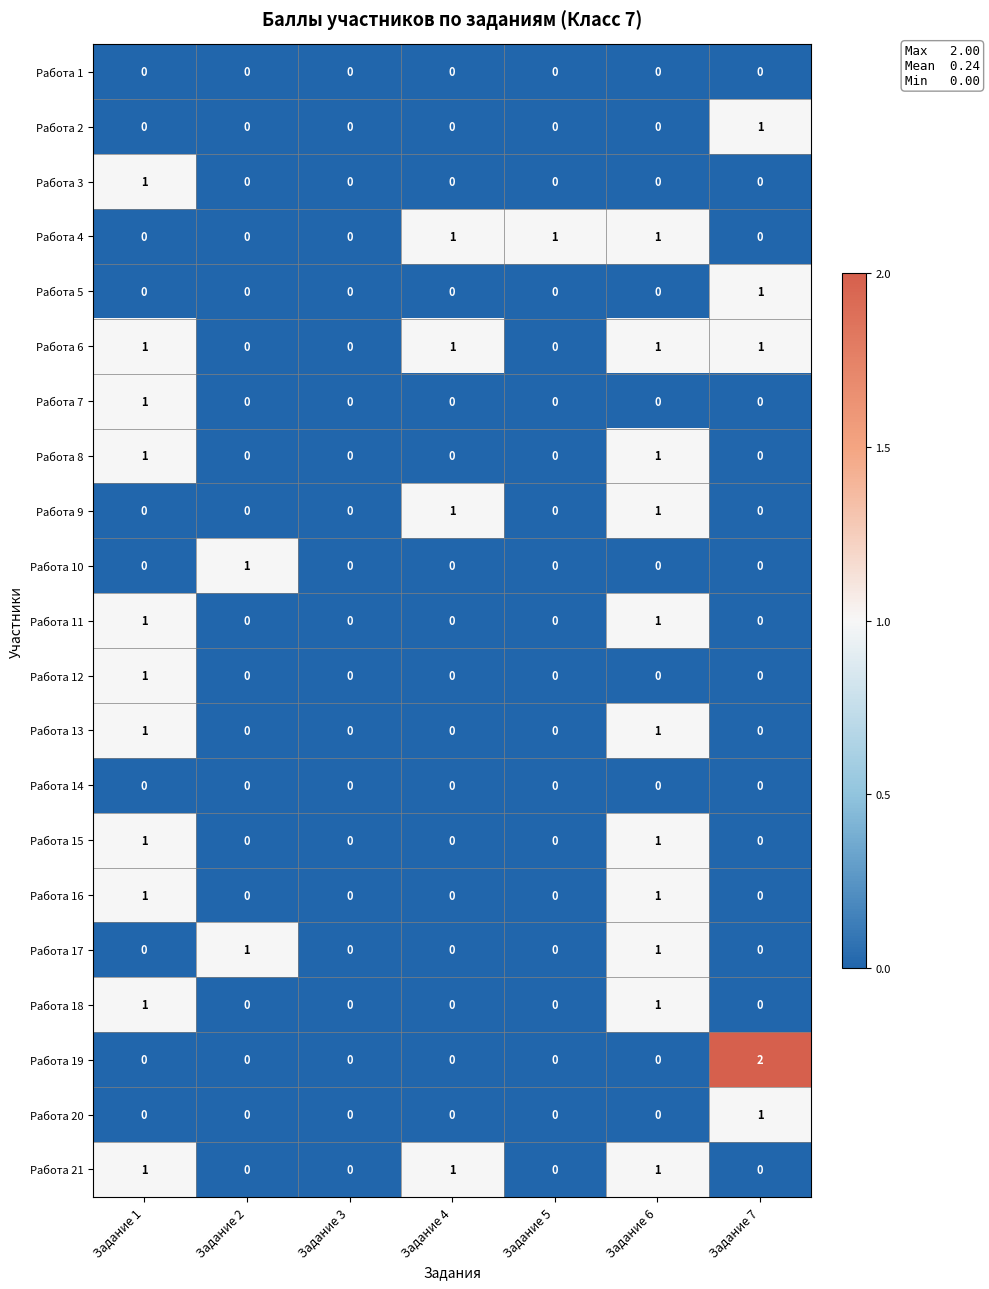

Between Задание 4 and Задание 7, which series saw the biggest shift?

Работа 19